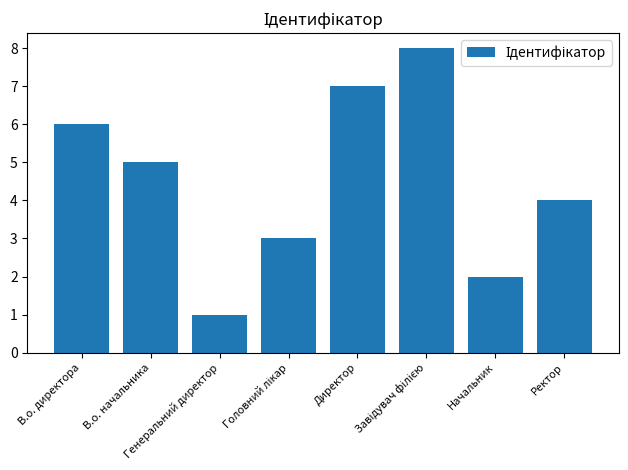

What is the label of the 8th bar from the left?

Ректор